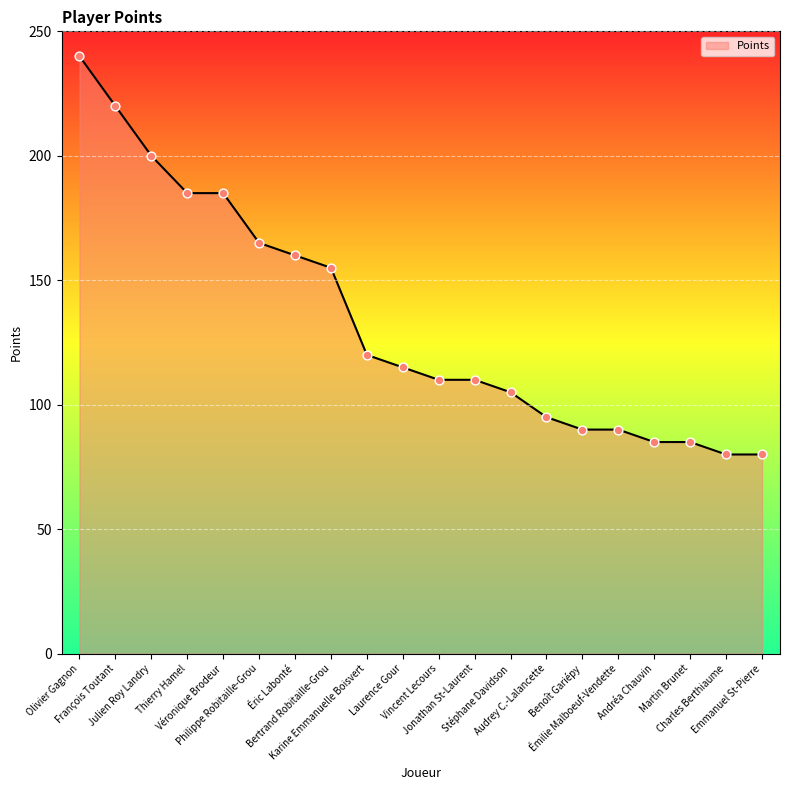

Which has a higher value, Philippe Robitaille-Grou or Laurence Gour?

Philippe Robitaille-Grou